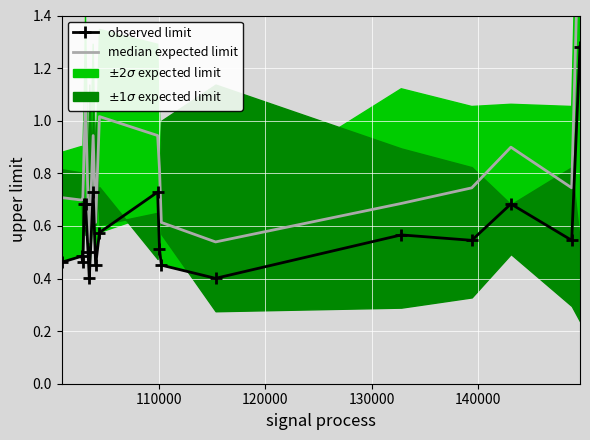

True or false: observed limit has more than 2 points higher than both neighbors.

True